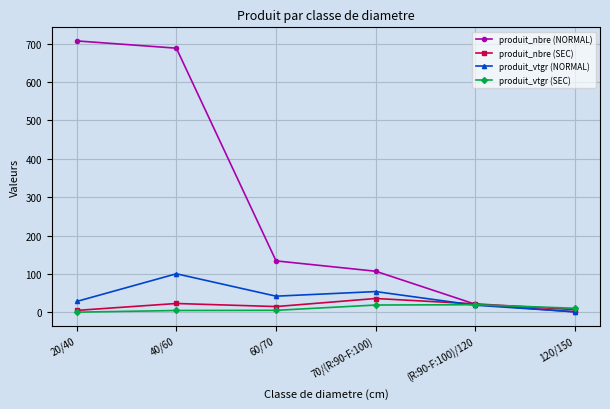

What is the lowest value of the produit_vtgr (NORMAL) series?

1.4